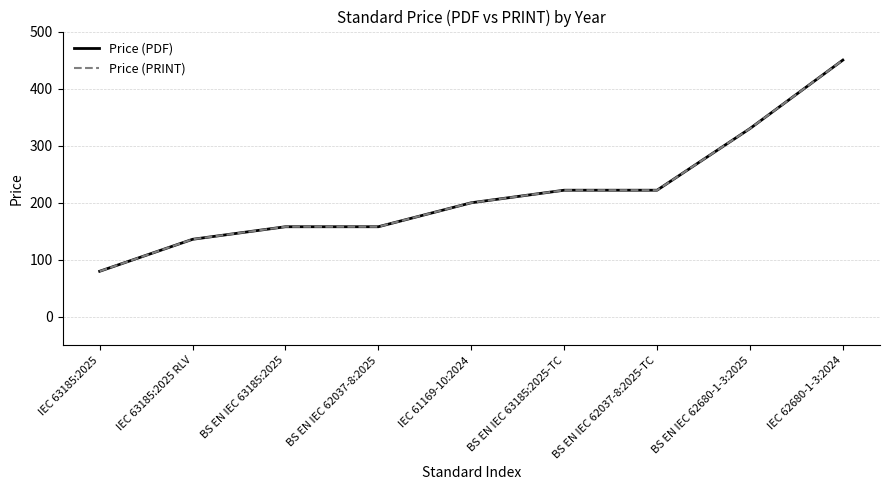

What is the difference between the maximum and minimum values in the Price (PDF) series?

370